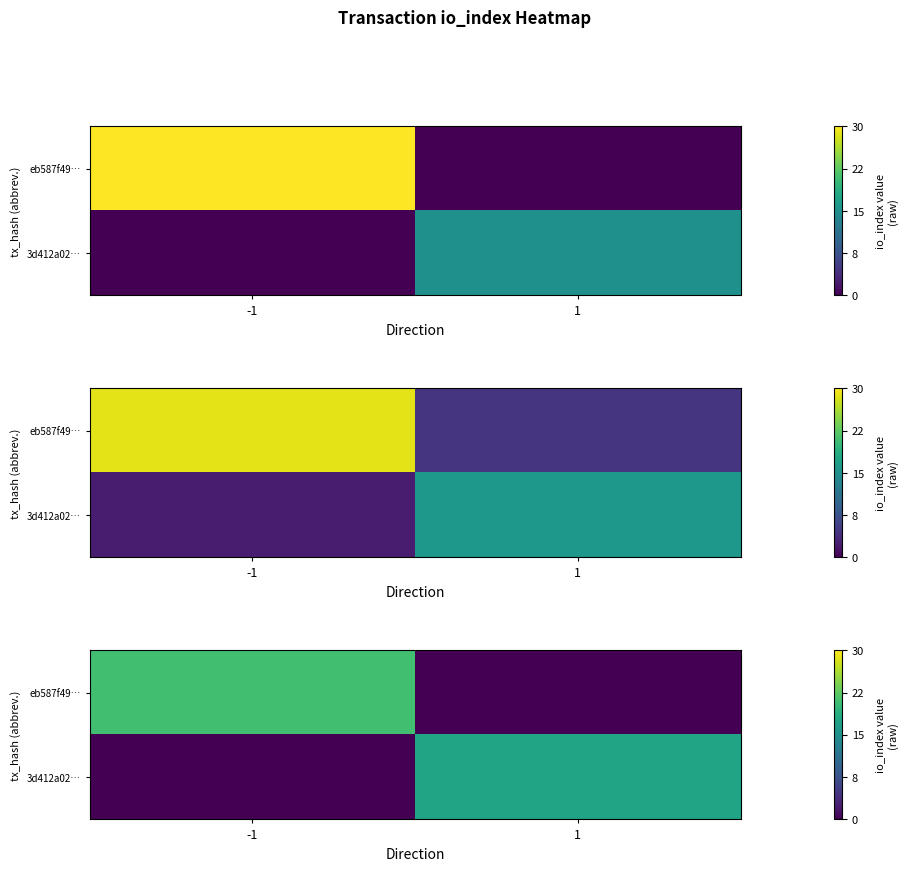

At which label is row_1 closest to 8?

-1